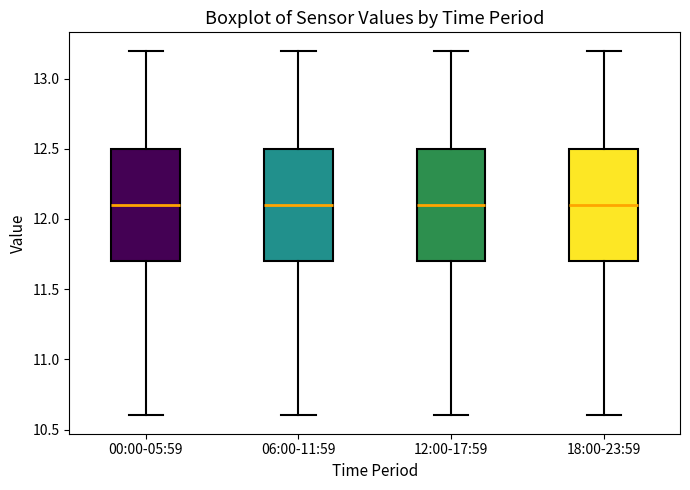

Reading left to right, transcribe this box plot: for each box, give where its median line is, the range the box spans, and where its two whiskers end, as read against the y-axis. The values are not printed on the chart, so give them approximately, as read against the axis.

00:00-05:59: median 12.1, box 11.7 to 12.5, whiskers 10.6 to 13.2
06:00-11:59: median 12.1, box 11.7 to 12.5, whiskers 10.6 to 13.2
12:00-17:59: median 12.1, box 11.7 to 12.5, whiskers 10.6 to 13.2
18:00-23:59: median 12.1, box 11.7 to 12.5, whiskers 10.6 to 13.2